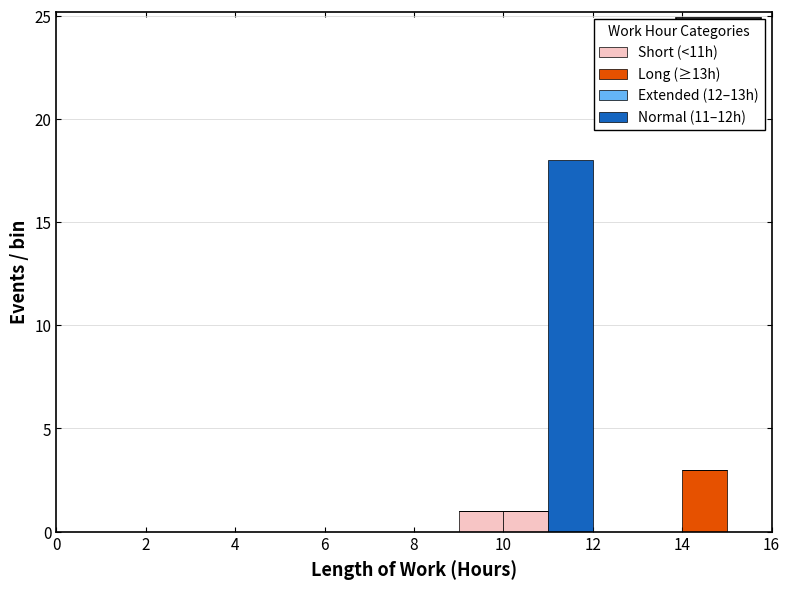

Which range on the x-axis has the tallest stacked bar (by total height)?

11 to 12